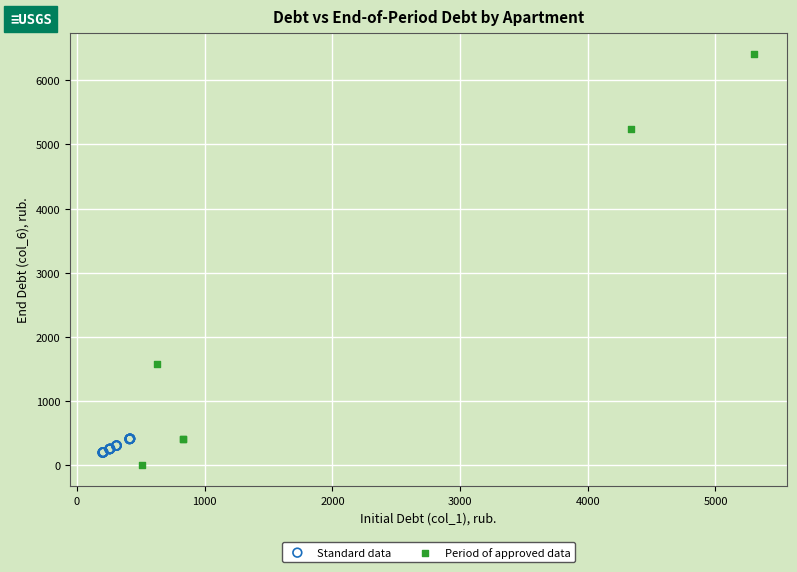

Which series reaches the minimum Y coordinate?

Period of approved data